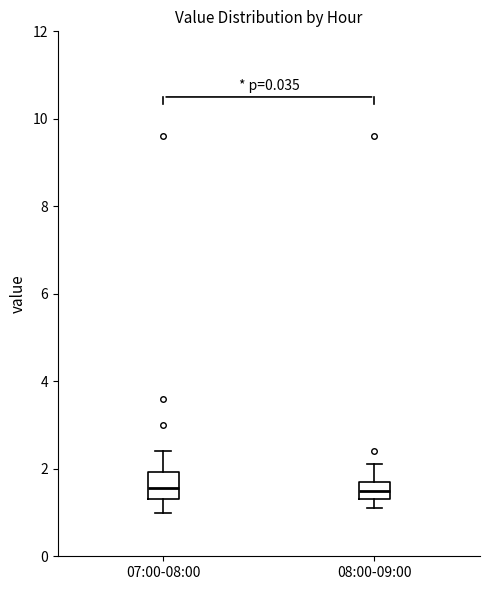

Reading left to right, transcribe this box plot: for each box, give where its median line is, the range the box spans, and where its two whiskers end, as read against the y-axis. The values are not printed on the chart, so give them approximately, as read against the axis.

07:00-08:00: median 1.6, box 1.4 to 2.0, whiskers 1.0 to 2.4
08:00-09:00: median 1.6, box 1.4 to 1.8, whiskers 1.2 to 2.2